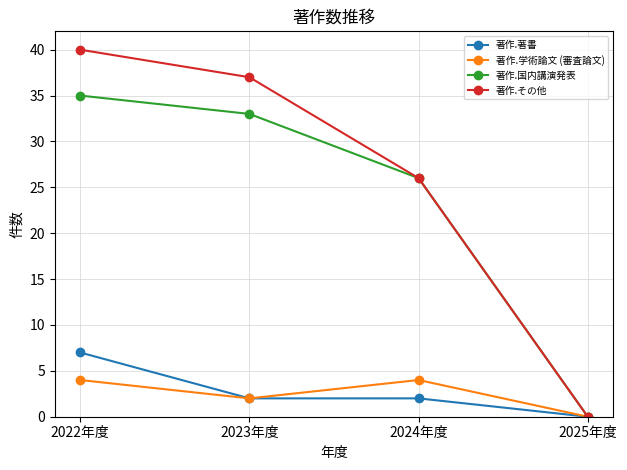

At how many categories does at least one series exceed 10?

3